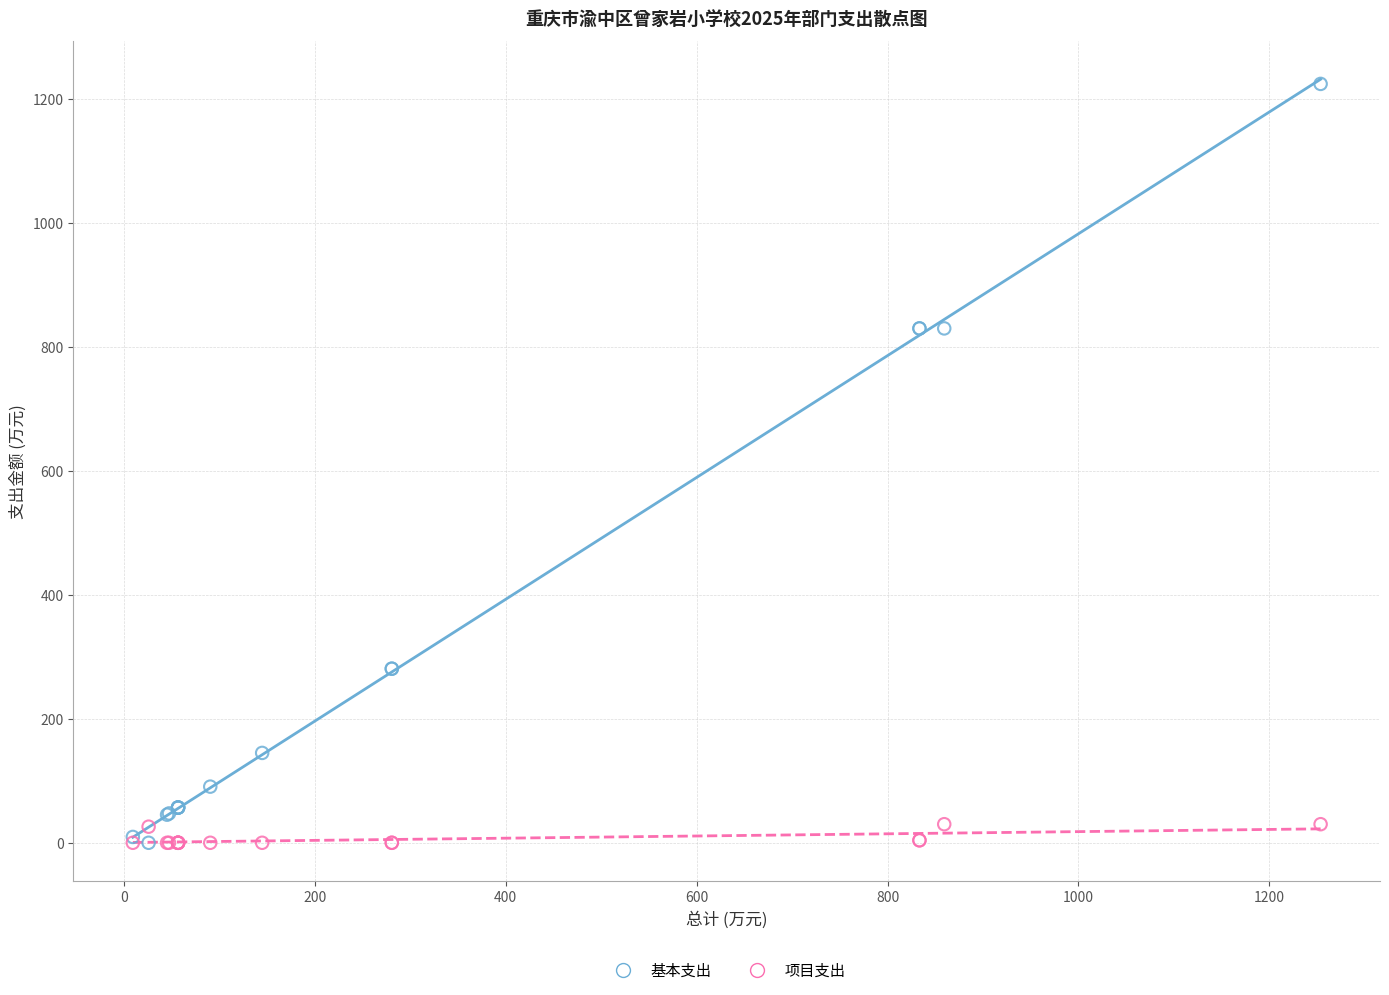

Which series has the largest Y range (max minus min)?

基本支出